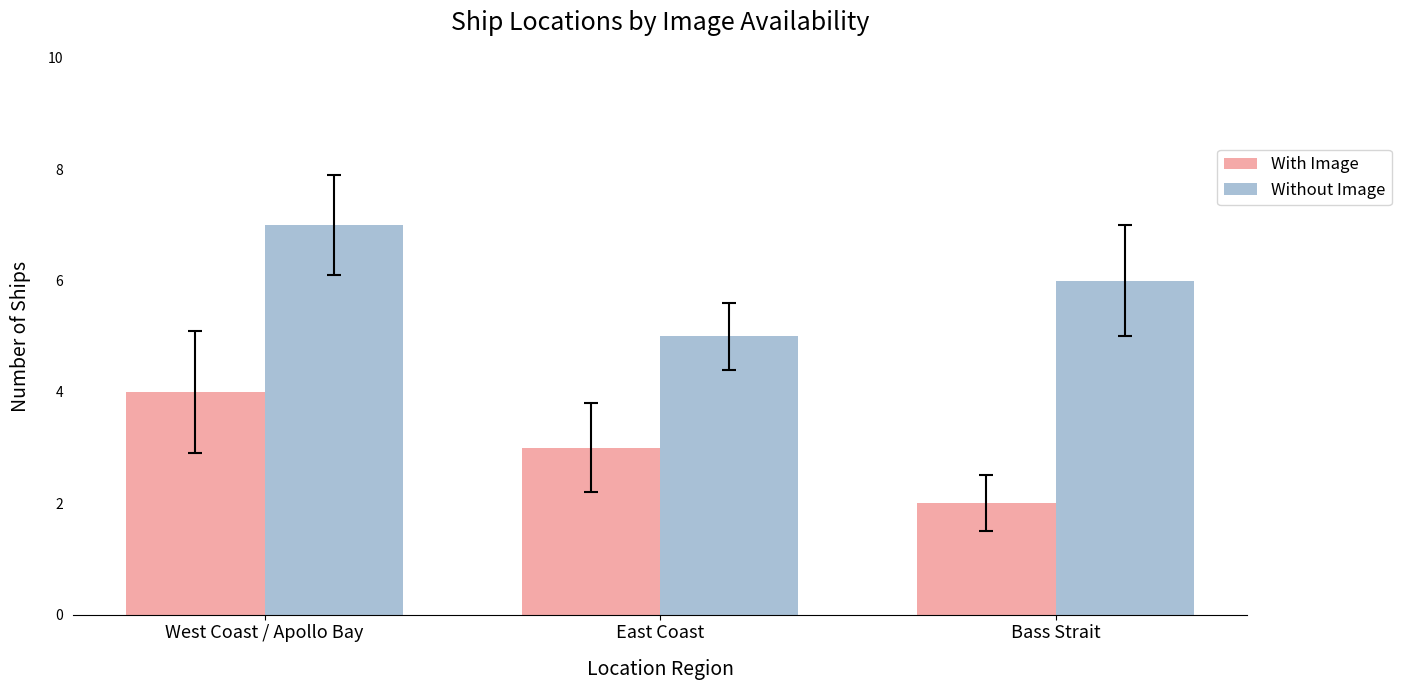

Reading left to right, extract all data points from this chart.

With Image: West Coast / Apollo Bay=4	East Coast=3	Bass Strait=2
Without Image: West Coast / Apollo Bay=7	East Coast=5	Bass Strait=6